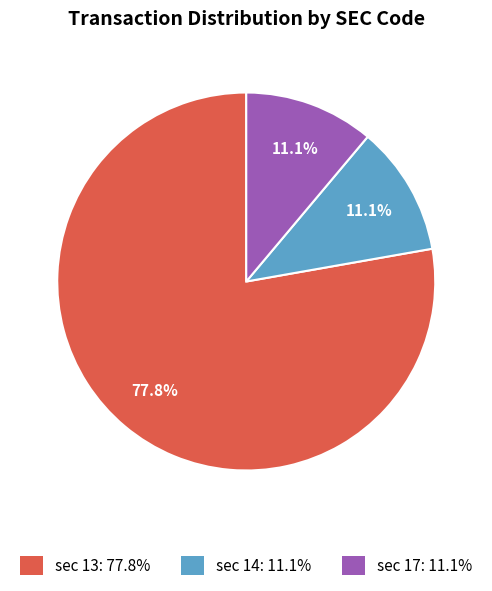

Does any single category account for the majority?

Yes